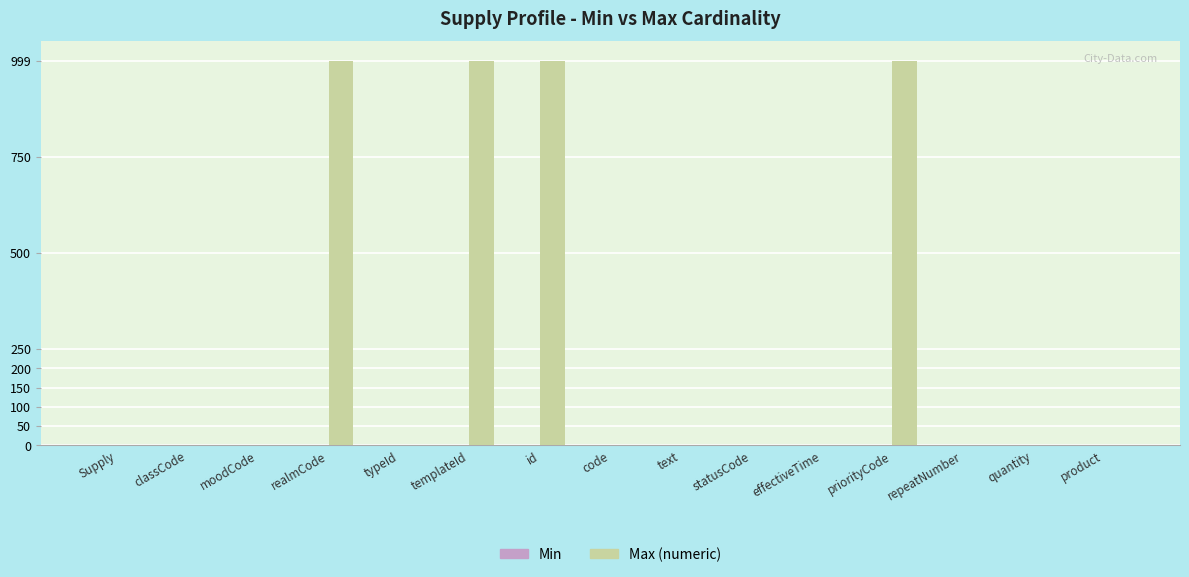

Which series has the widest spread of values?

Max (numeric)